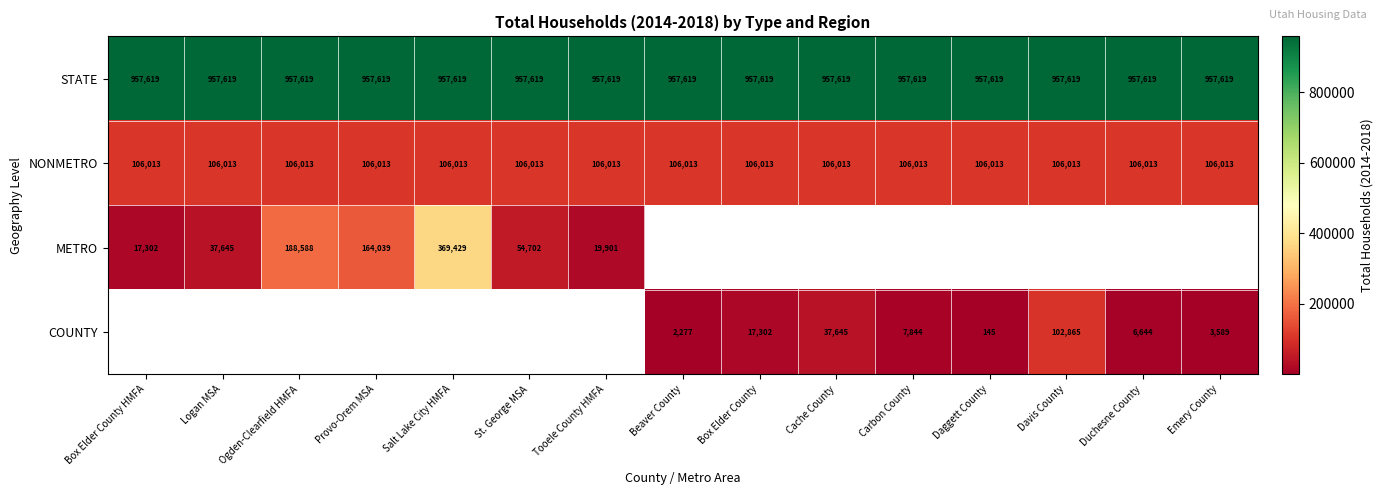

The COUNTY series shows 13089.4 at Carbon County. True or false?

False